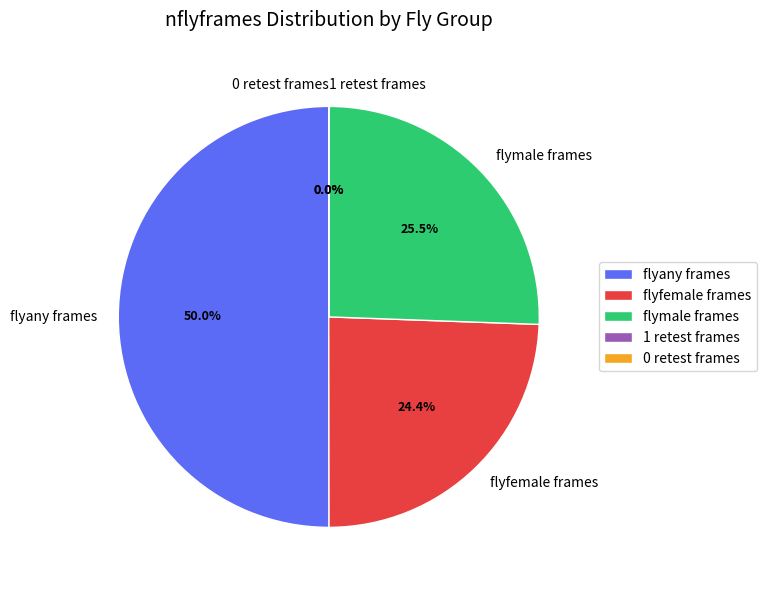

How many segments does this pie chart have?

3